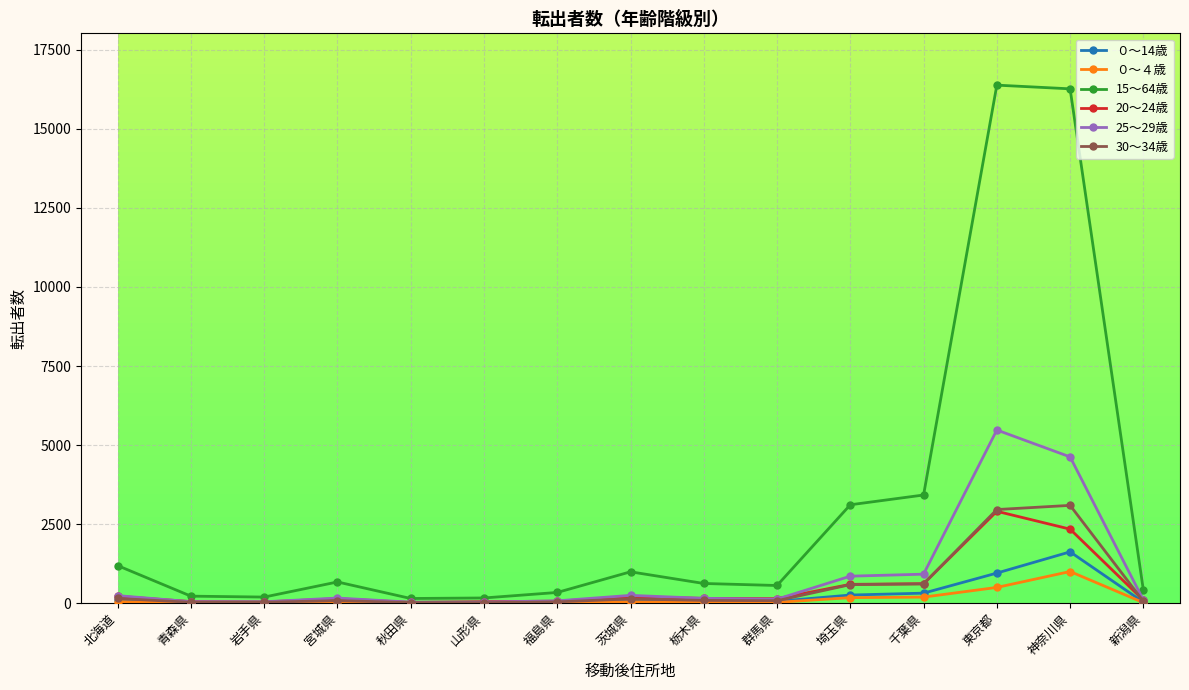

What is the greatest value displayed?

16384